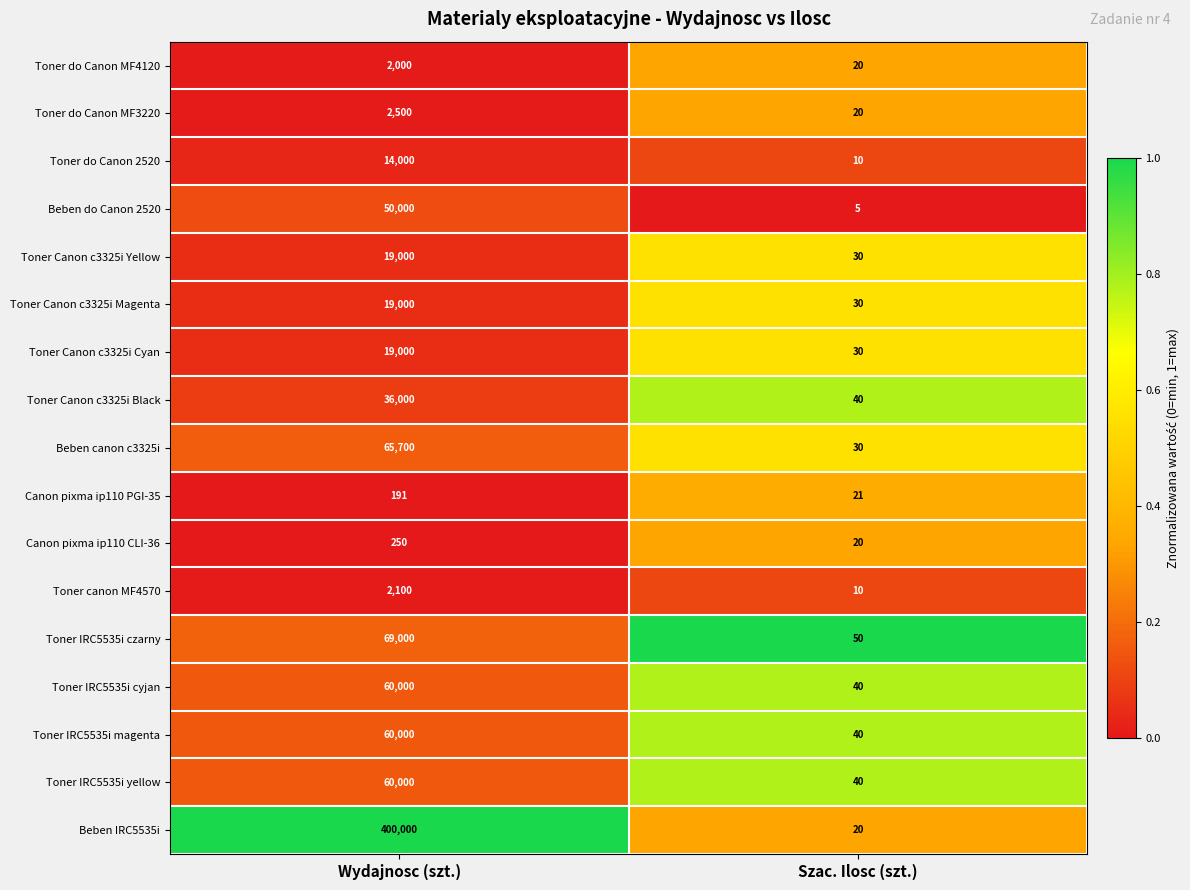

What is the total value across all series at Szac. Ilosc (szt.)?

456